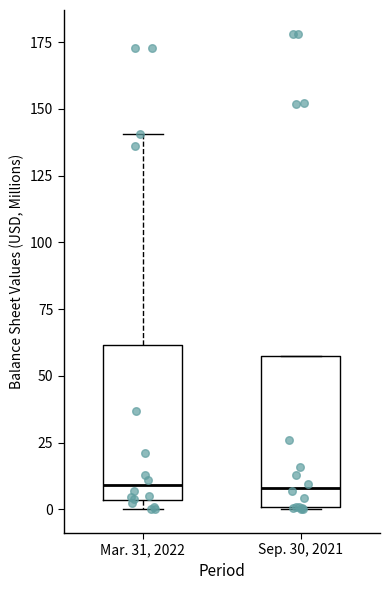

Reading left to right, read every box against the y-axis: the position of its median line, the range the box covers, and the ends of its whiskers. The values are not printed on the chart, so give them approximately, as read against the axis.

Mar. 31, 2022: median 10, box 5 to 60, whiskers 0 to 140
Sep. 30, 2021: median 10, box 0 to 55, whiskers 0 to 55